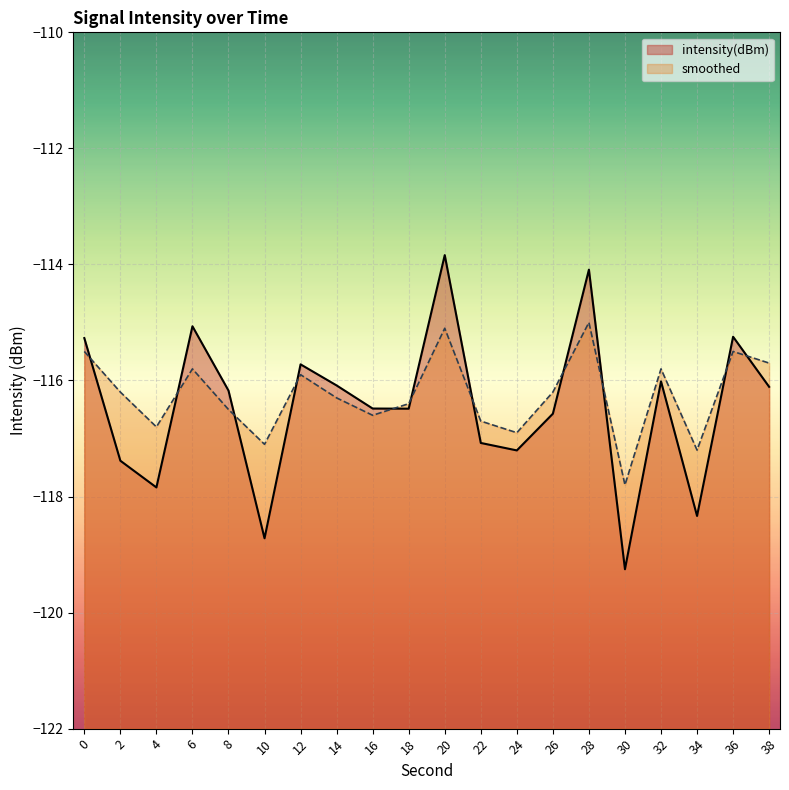

Does the chart display data point markers on the line(s)?

No